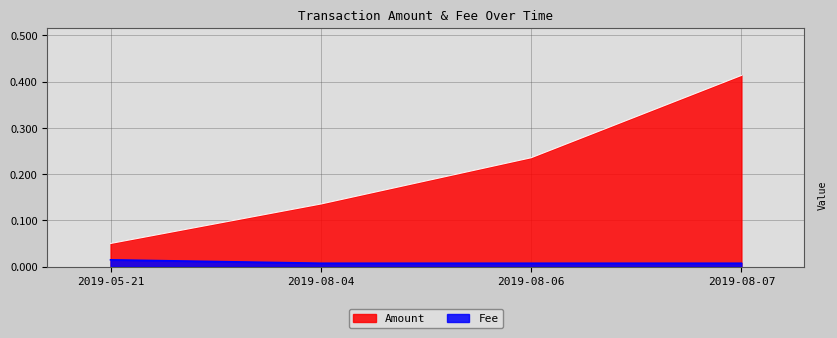

Which series has the largest range (max minus min)?

Amount